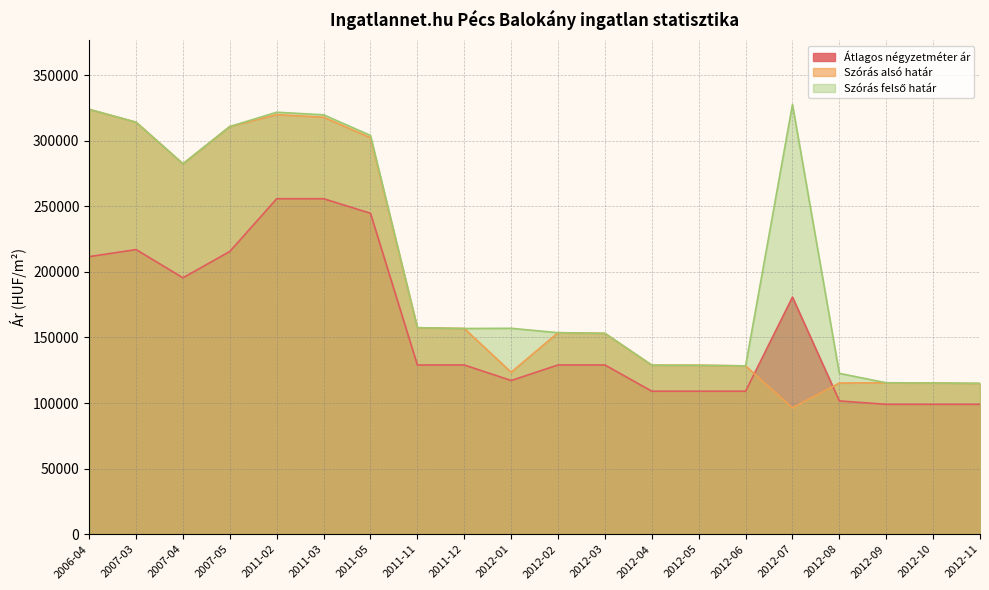

At which category is the sum across all series the highest?

2011-02